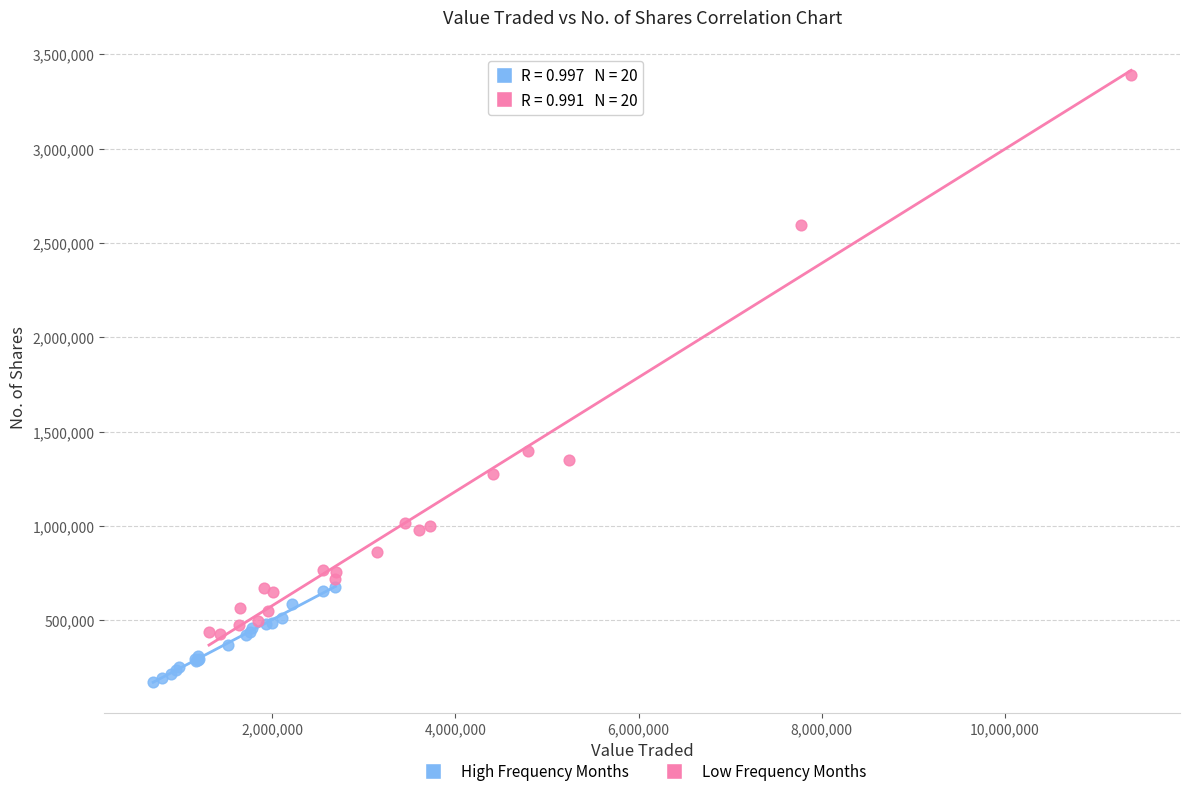

Which series reaches the maximum Y coordinate?

Low Frequency Months